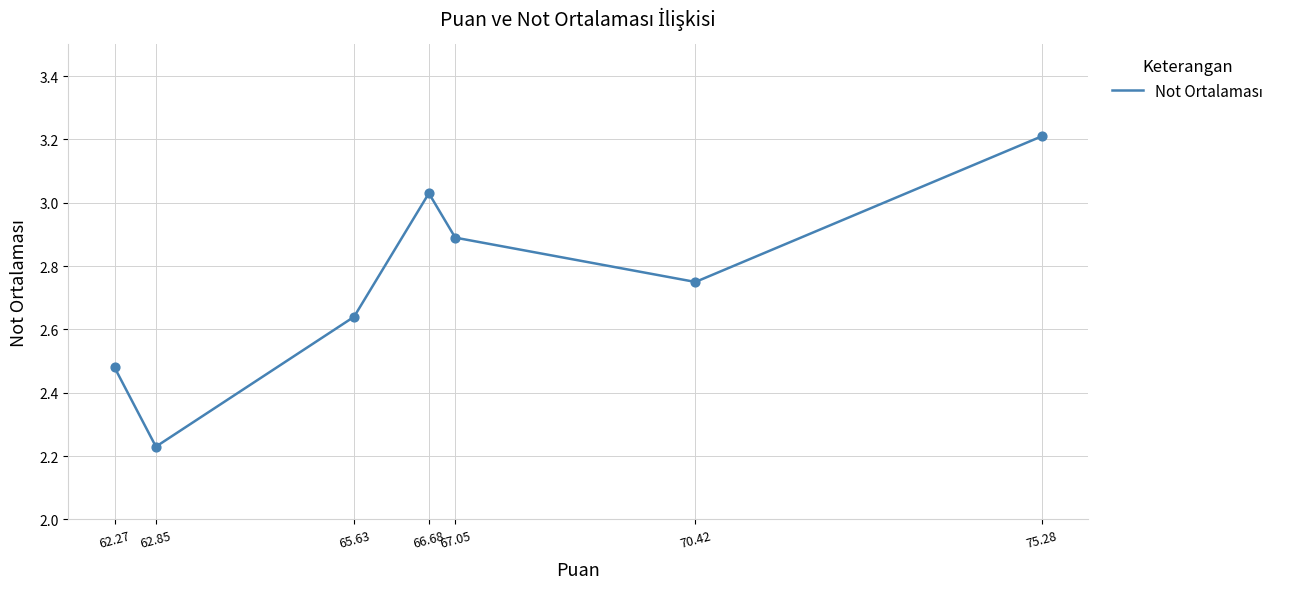

What is the ratio of the value at 65.63 to the value at 75.28?

0.8